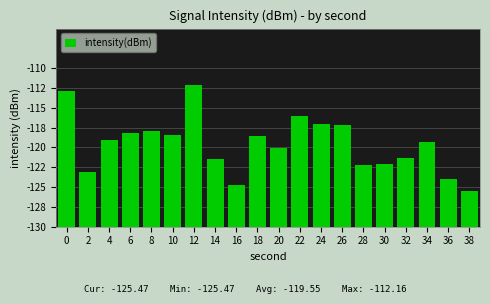

Does the chart contain stacked bars?

No